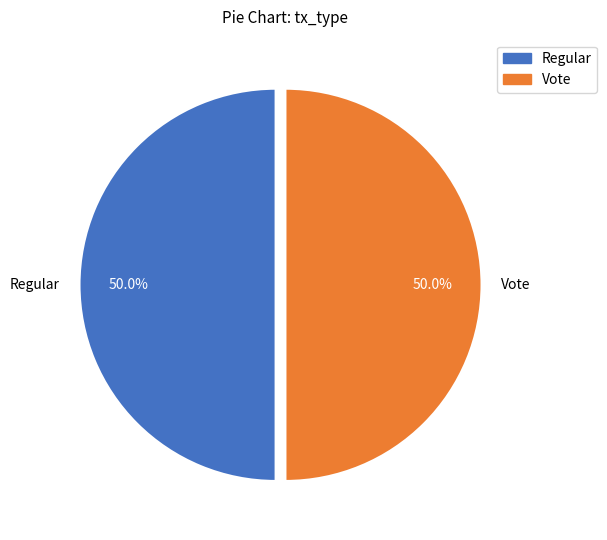

How many slices are in this pie chart?

2